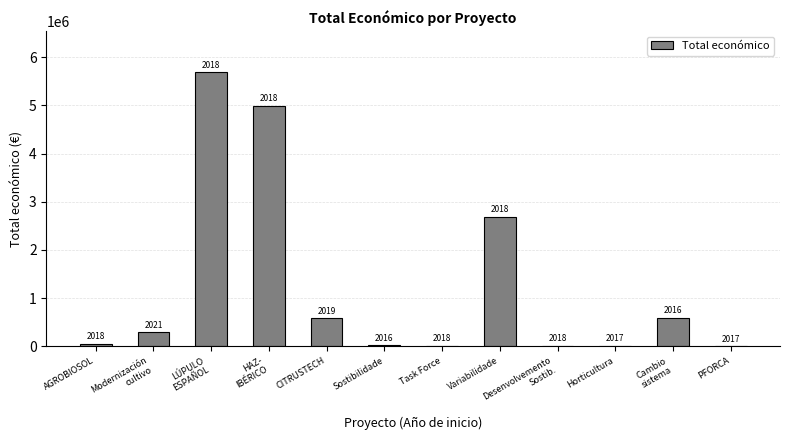

What is the maximum value shown in the chart?

5685677